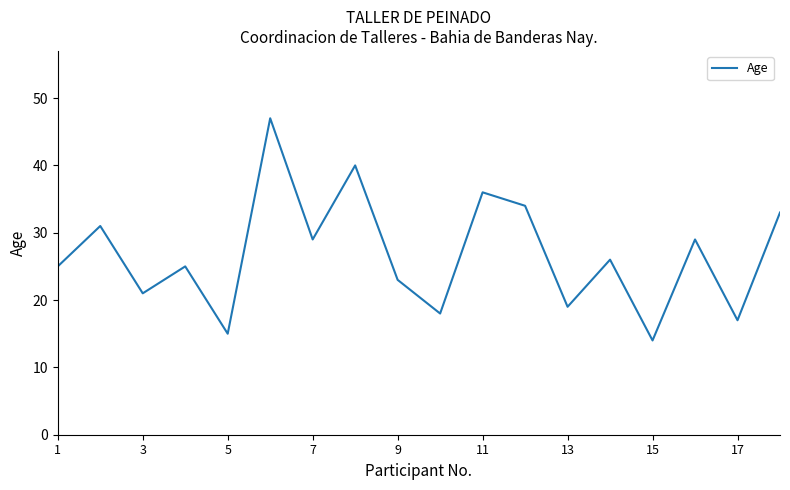

Is this an area chart (filled region under the line)?

No